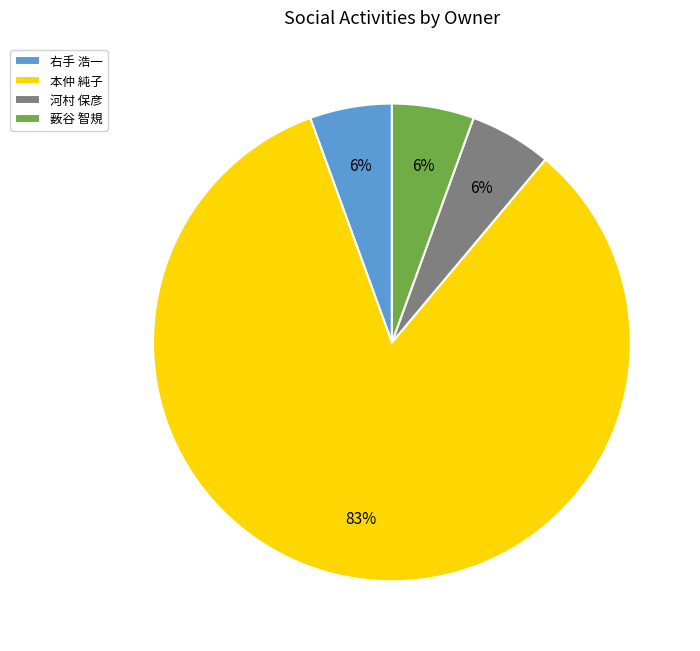

What is the ratio of the value at 薮谷 智規 to the value at 右手 浩一?

1.0